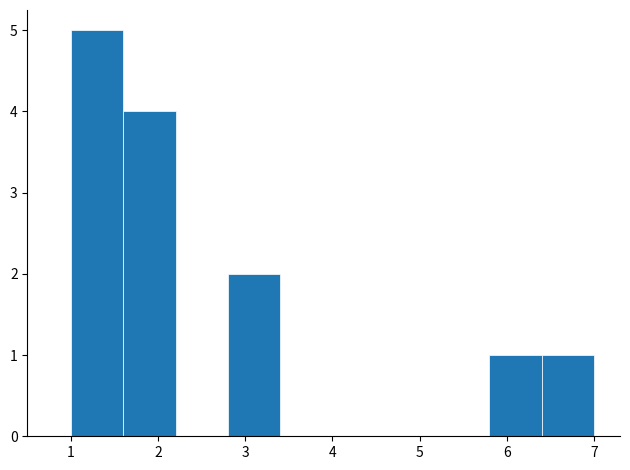

Reading left to right, transcribe this chart: for each bar, give the range it covers on the x-axis and its height. The values are not printed on the chart, so give them approximately, as read against the axis.

1.0 to 1.6: 5
1.6 to 2.2: 4
2.2 to 2.8: 0
2.8 to 3.4: 2
3.4 to 4.0: 0
4.0 to 4.6: 0
4.6 to 5.2: 0
5.2 to 5.8: 0
5.8 to 6.4: 1
6.4 to 7.0: 1